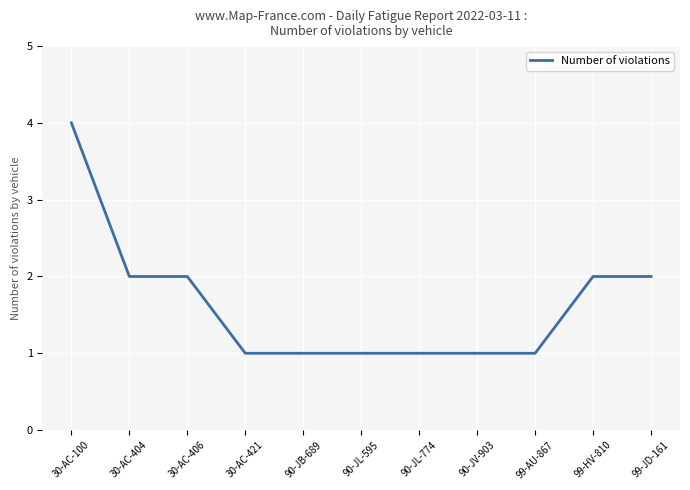

What is the change in value from 30-AC-100 to 90-JL-774?

-3